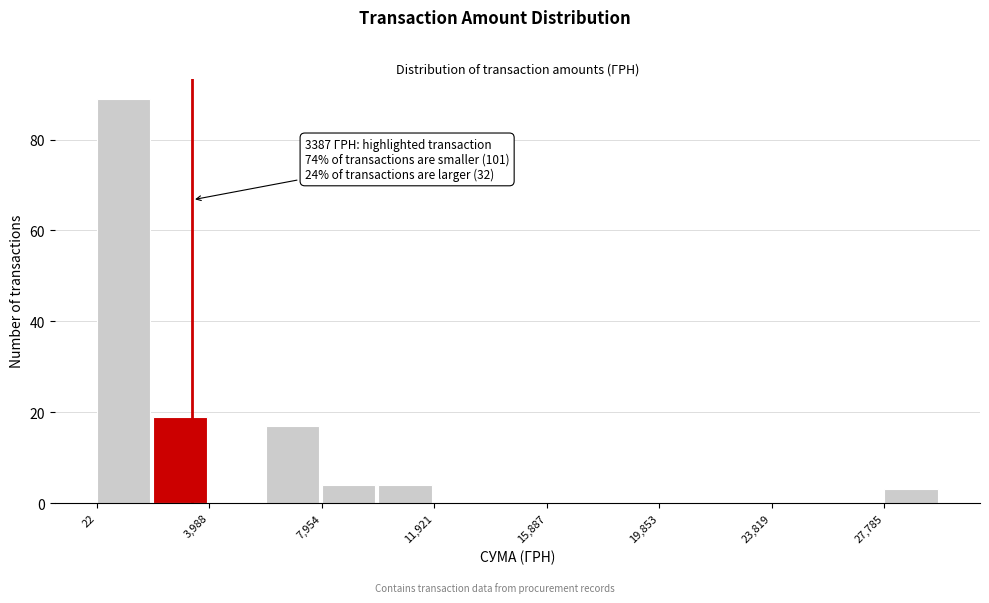

Around what value on the x-axis is the tallest bar? Give the approximate position of its centre, as read against the axis.

1000